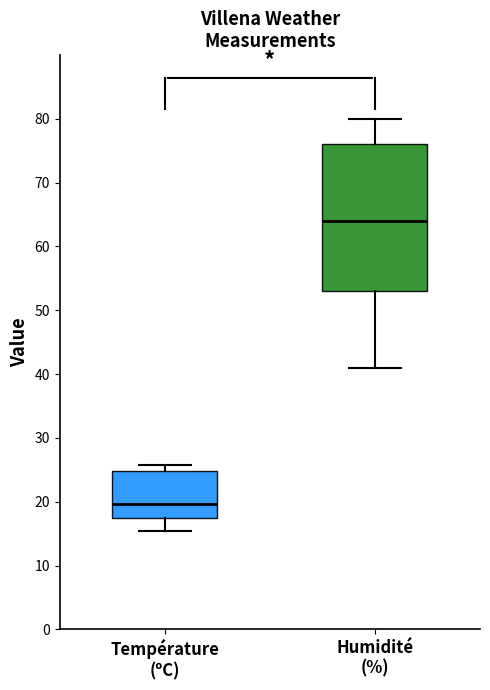

Which box's median line is the lowest?

Température (ºC)